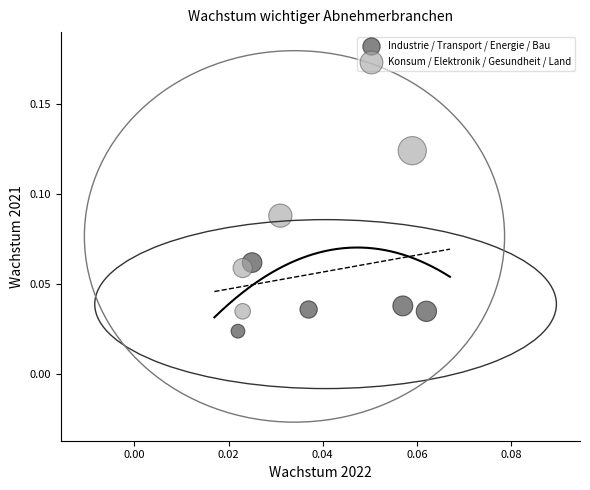

Which series reaches the maximum Y coordinate?

Konsum / Elektronik / Gesundheit / Land